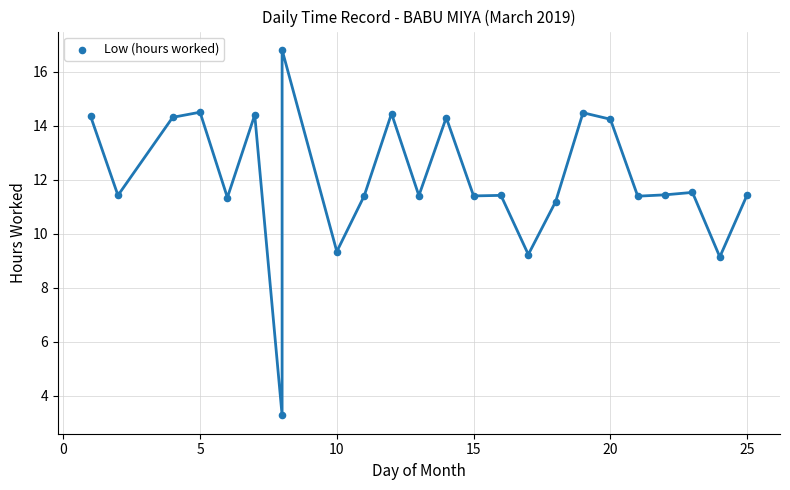

What is the range of Y values (max minus min)?

13.5